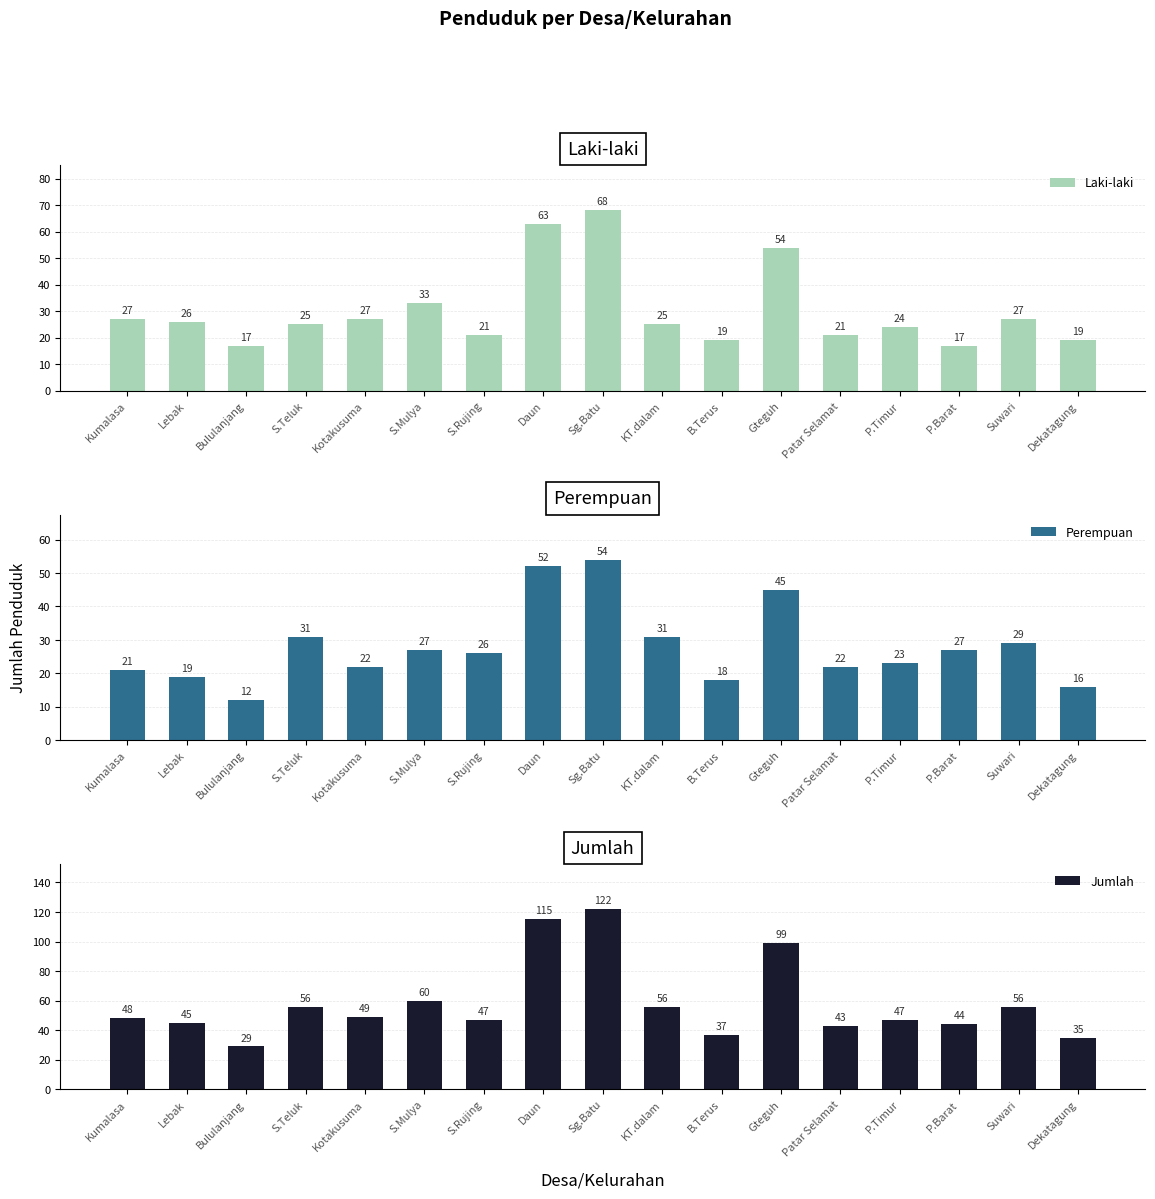

What value does the Perempuan series have at Patar Selamat?

22